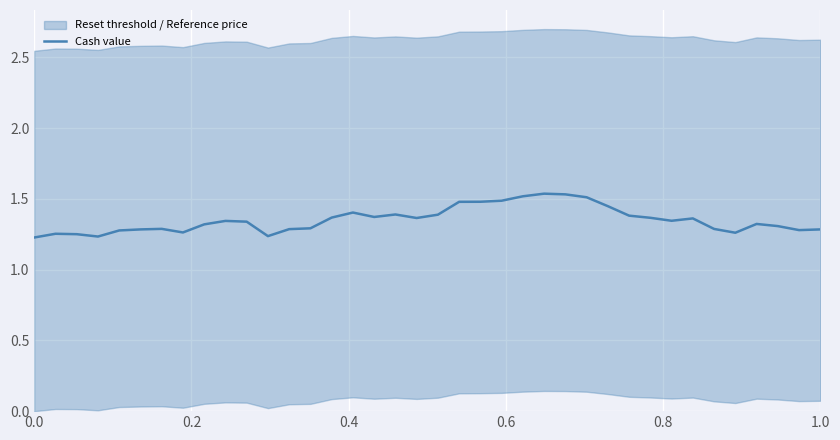

The chart shows a value of 2.2 at 30. True or false?

False